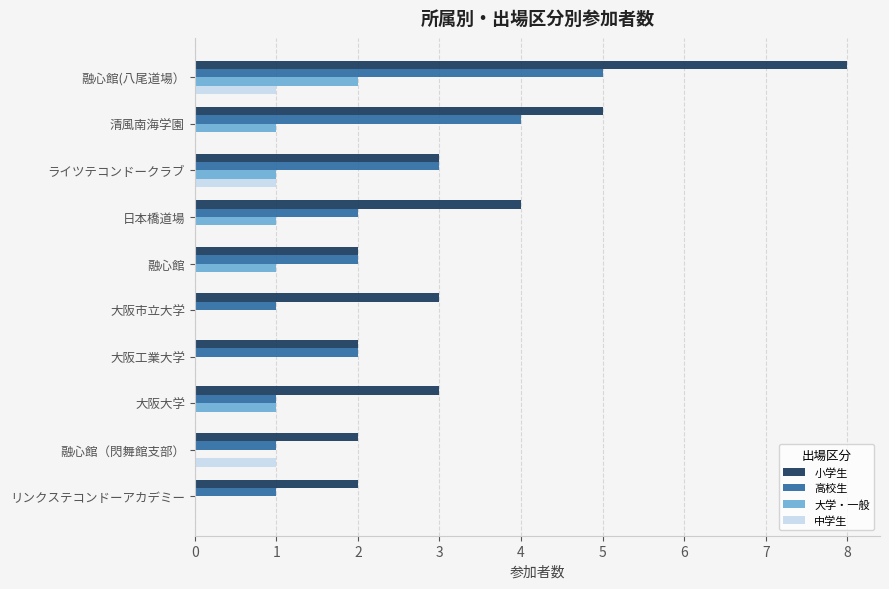

Is the value of 中学生 at 日本橋道場 greater than the value of 高校生 at リンクステコンドーアカデミー?

No